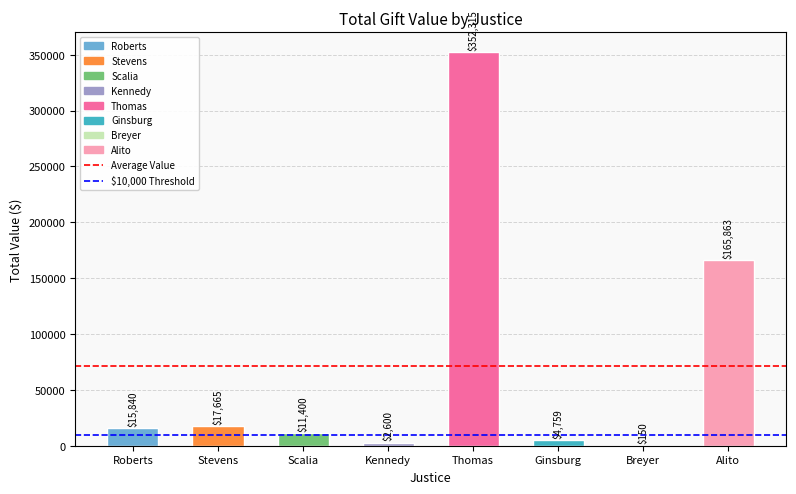

Where is the data nearest to the value 176232?

Alito